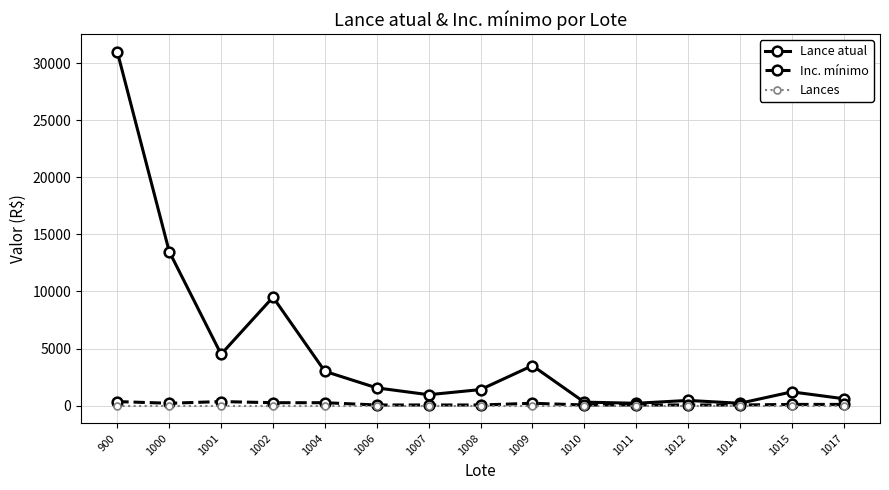

What is the spread (max minus min) of values at 1015?

1200